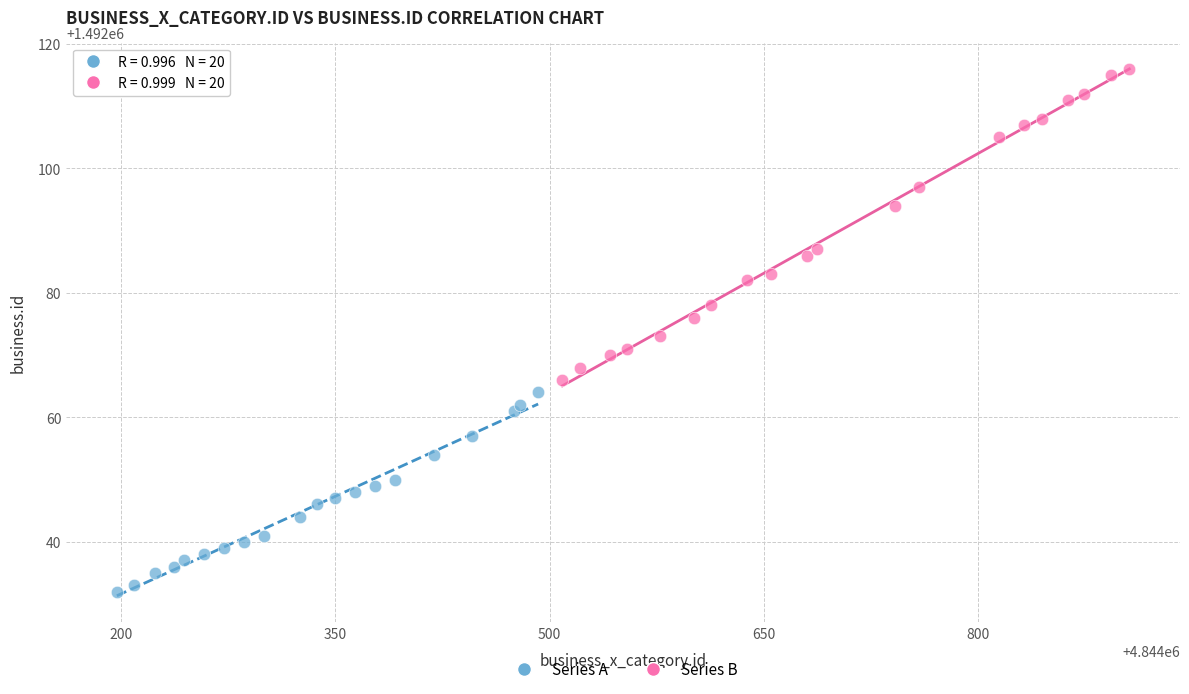

Which series has the largest Y range (max minus min)?

Series B